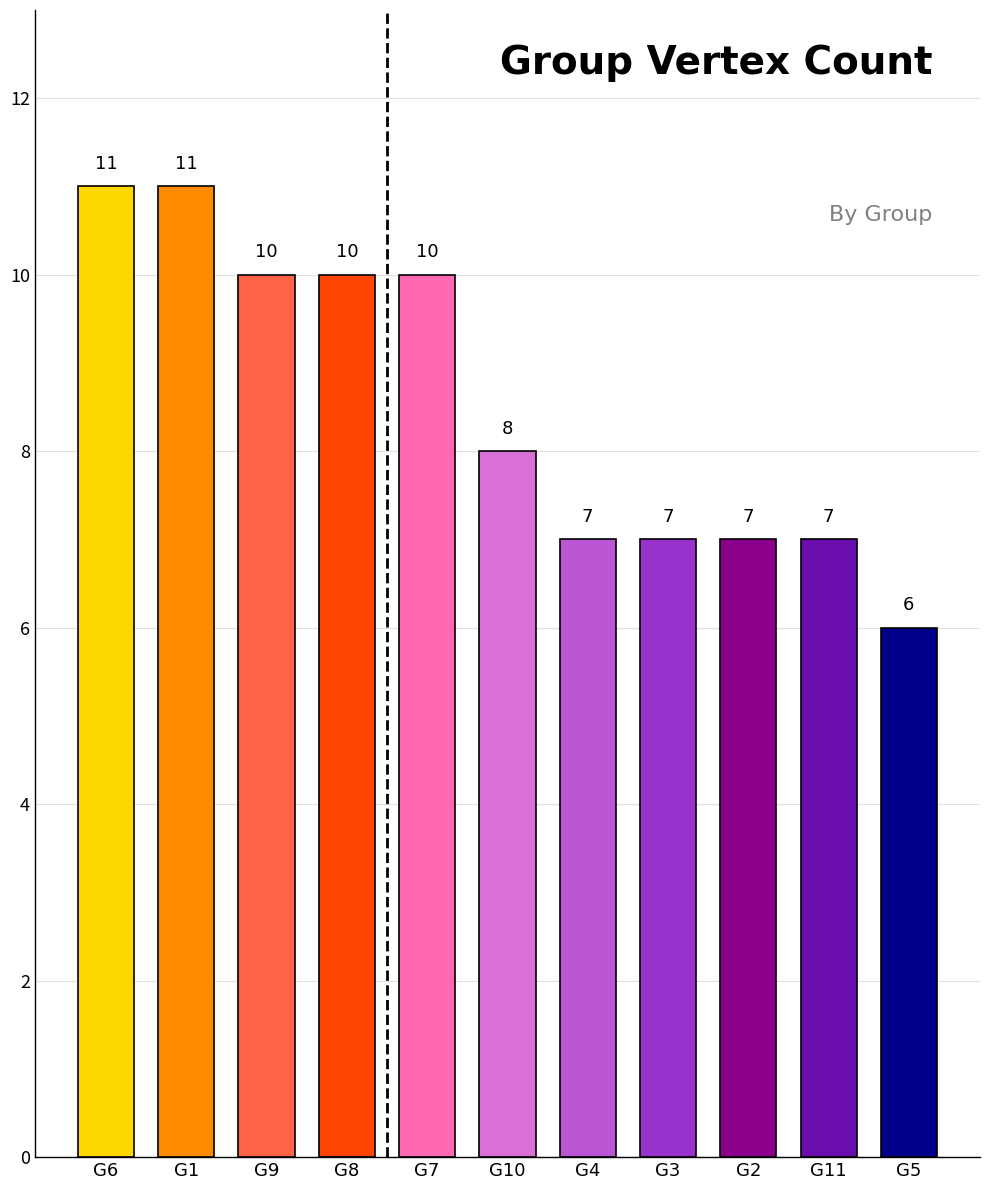

What is the label of the 2nd bar from the right?

G11